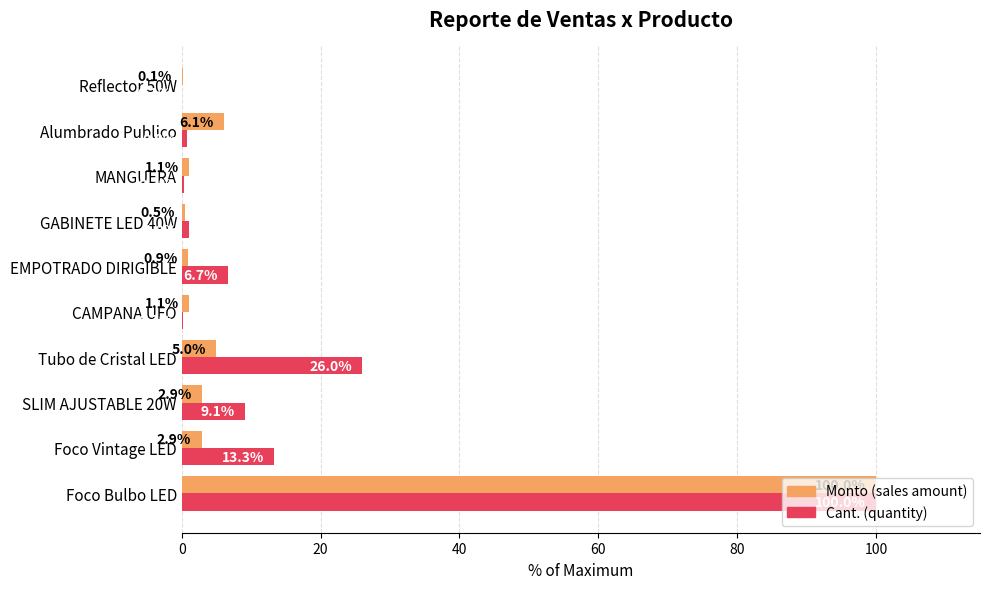

Count the number of data series in this chart.

2